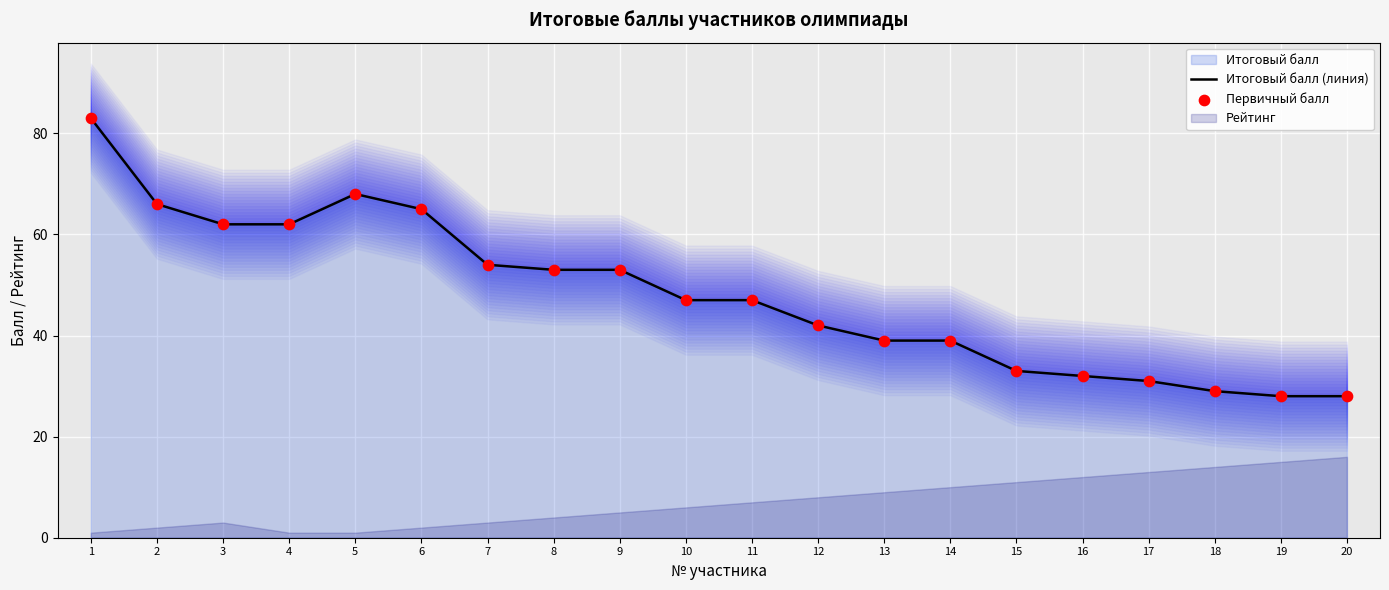

What is the maximum value for Итоговый балл (линия)?

83